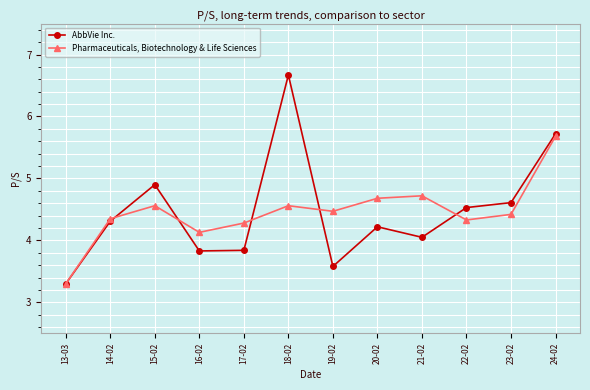

In Pharmaceuticals, Biotechnology & Life Sciences, how many points are higher than both neighbors (excluding endpoints)?

3